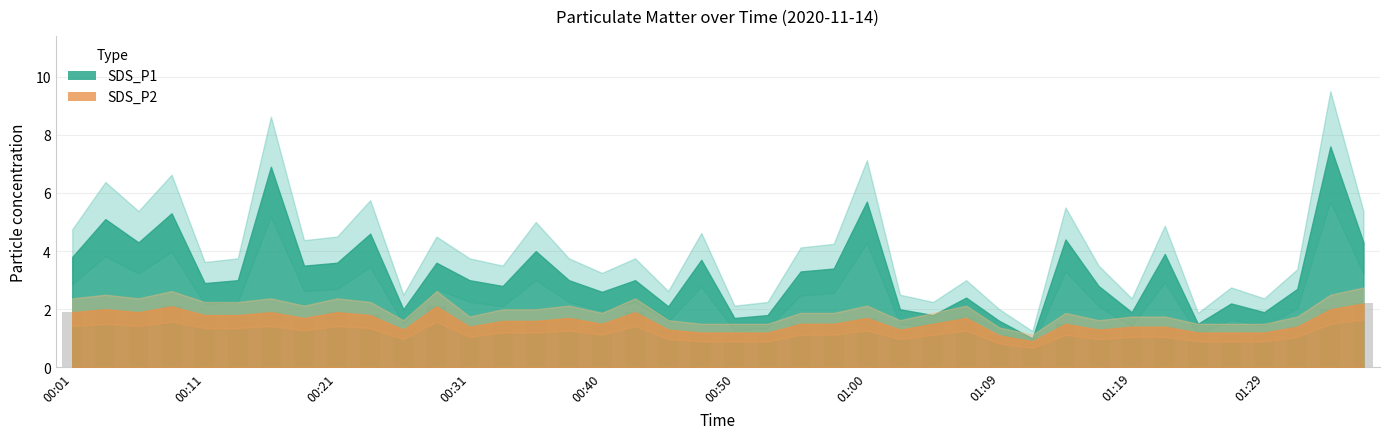

What is the smallest value displayed?

0.9